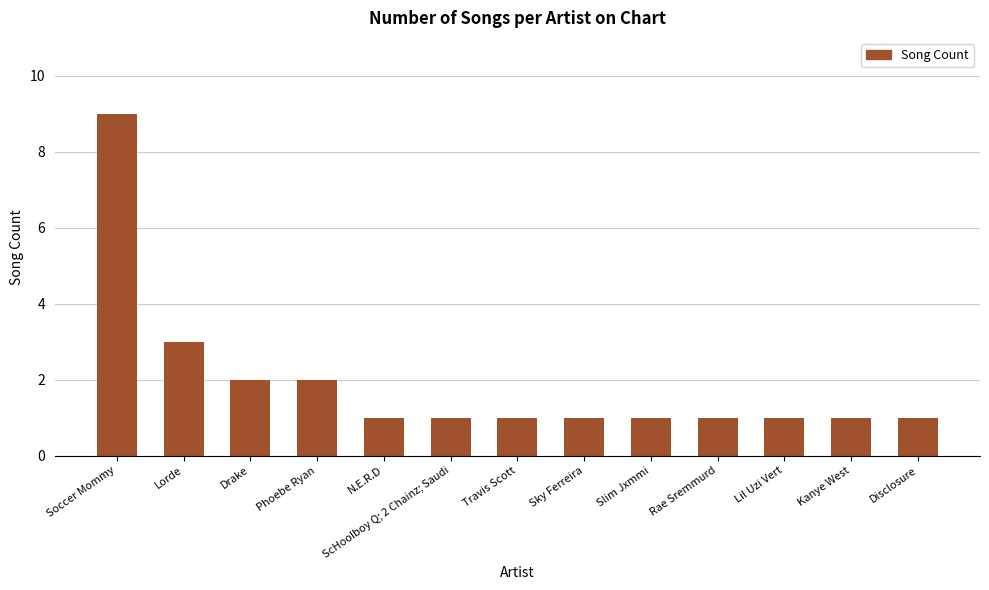

True or false: the data shows 2 at Phoebe Ryan.

True